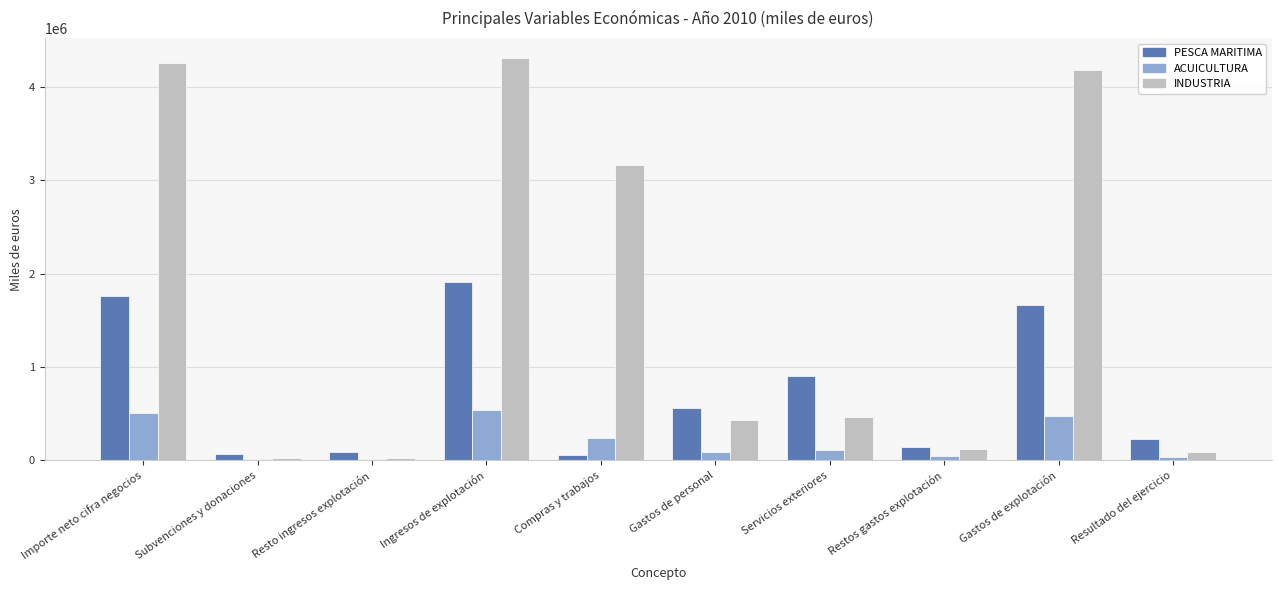

The INDUSTRIA series shows 94837.0 at Resultado del ejercicio. True or false?

True